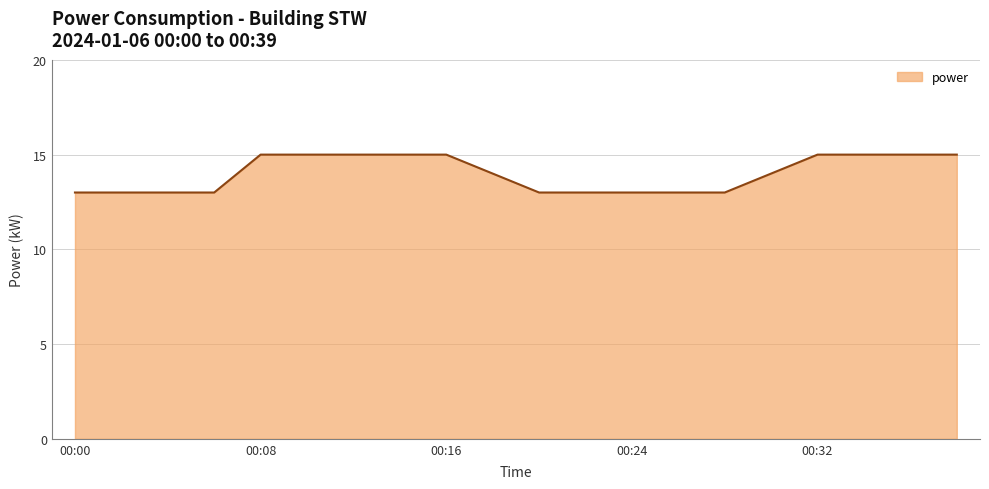

What is the smallest value displayed?

13